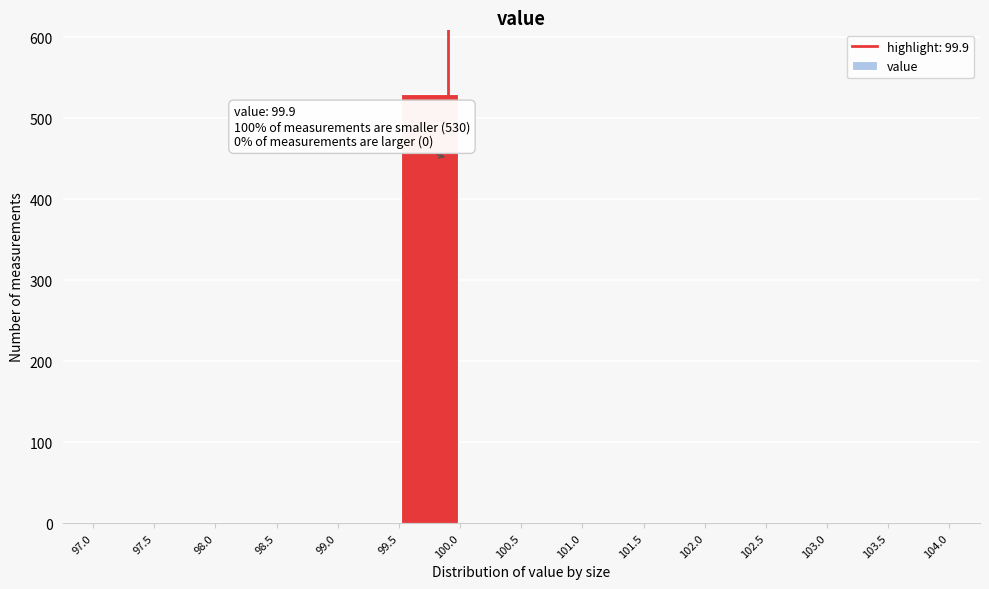

Over which range of the x-axis is the bar tallest?

99.5 to 100.0